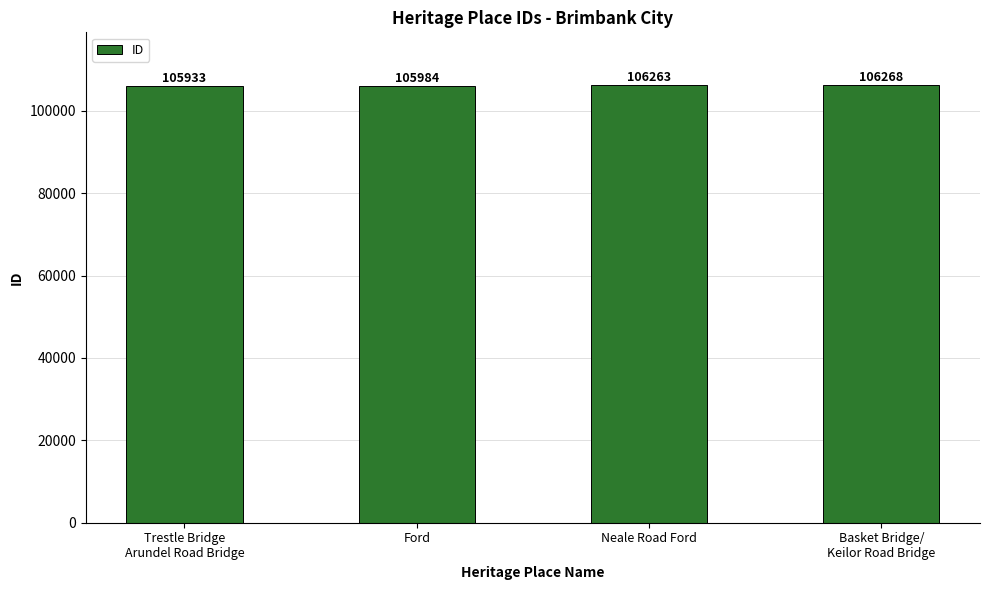

Does the chart contain stacked bars?

No